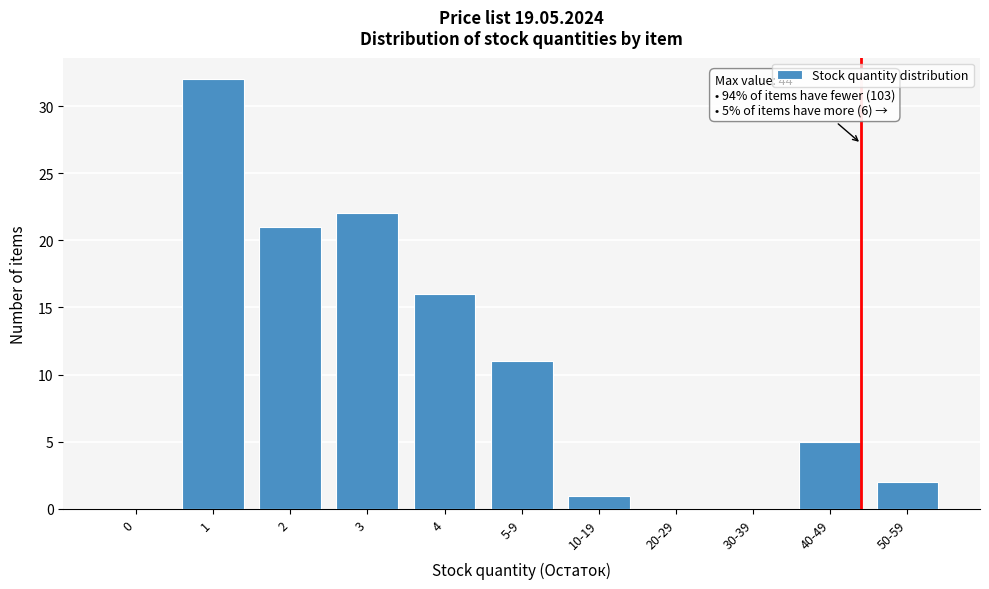

Reading left to right, transcribe all the data shown in this chart.

0=0	1=32	2=21	3=22	4=16	5-9=11	10-19=1	20-29=0	30-39=0	40-49=5	50-59=2